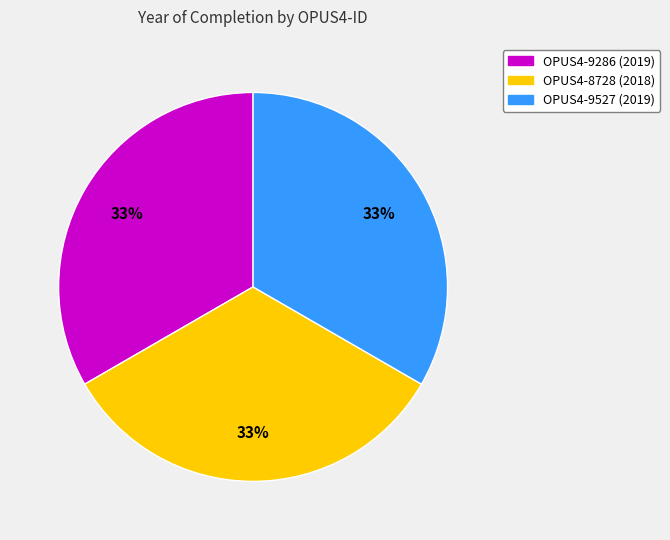

To the nearest percent, what percentage of the pie is OPUS4-9527?

33%